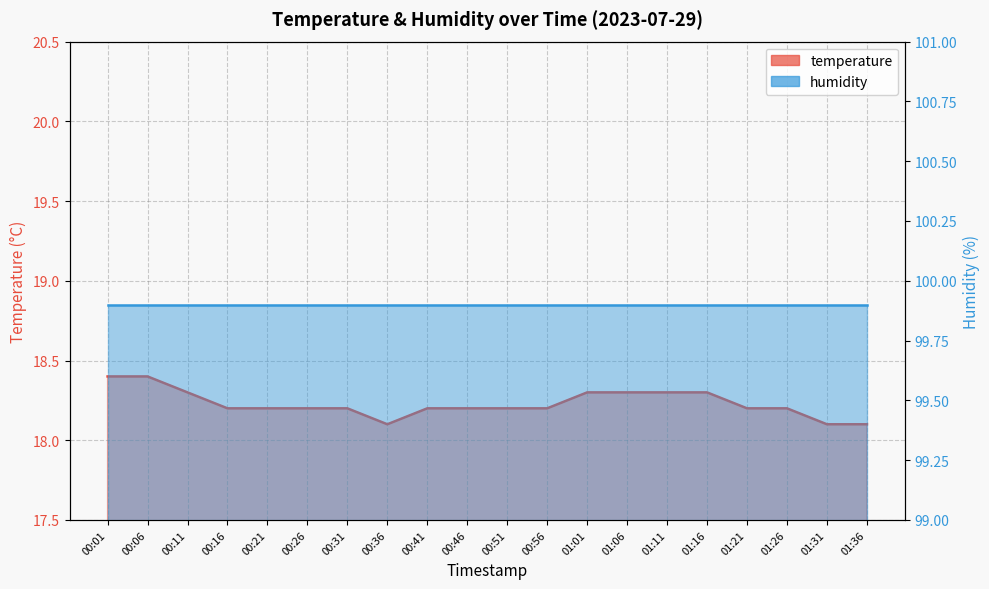

How many values are between 18 and 19?

20